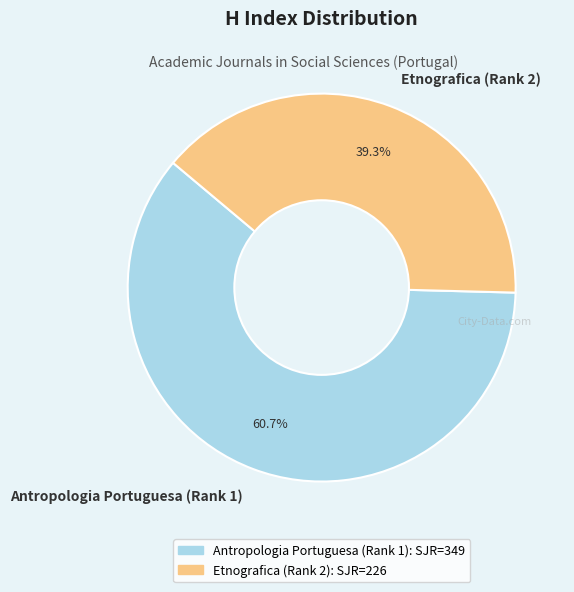

Combined, do Etnografica (Rank 2) and Antropologia Portuguesa (Rank 1) account for over 50%?

Yes